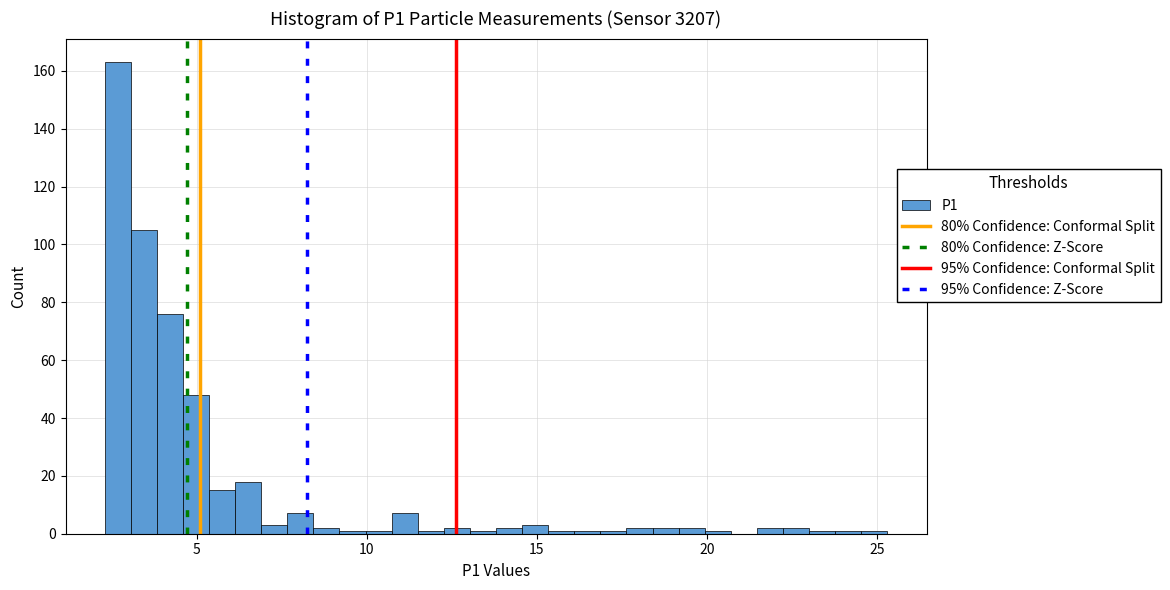

Read against the x-axis, roughly where is the centre of the tallest bar?

2.5